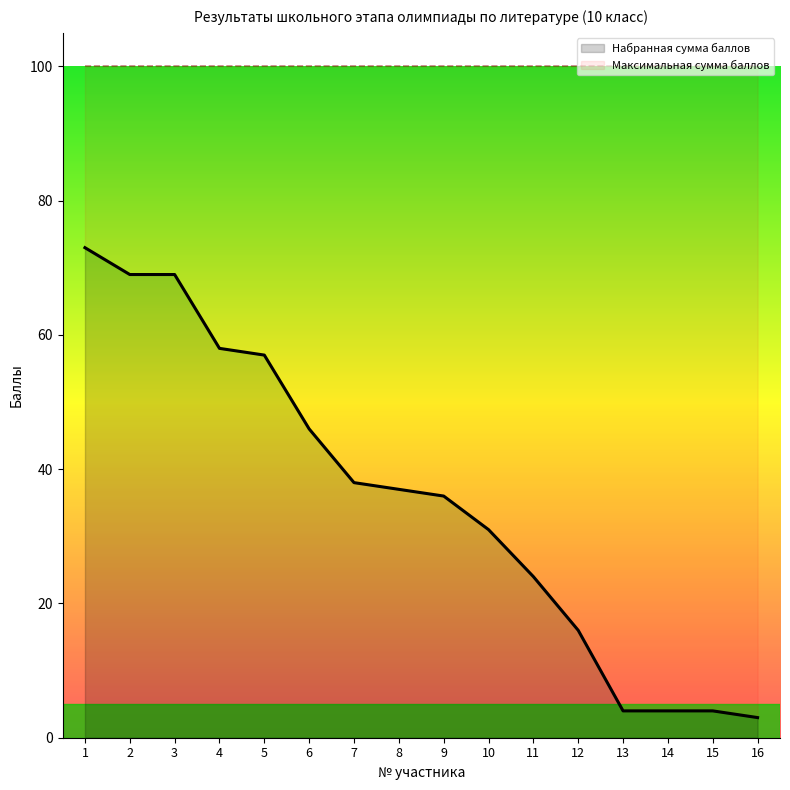

Reading left to right, transcribe all the data shown in this chart.

Набранная сумма баллов: 1=73	2=69	3=69	4=58	5=57	6=46	7=38	8=37	9=36	10=31	11=24	12=16	13=4	14=4	15=4	16=3
Максимальная сумма баллов: 1=100	2=100	3=100	4=100	5=100	6=100	7=100	8=100	9=100	10=100	11=100	12=100	13=100	14=100	15=100	16=100